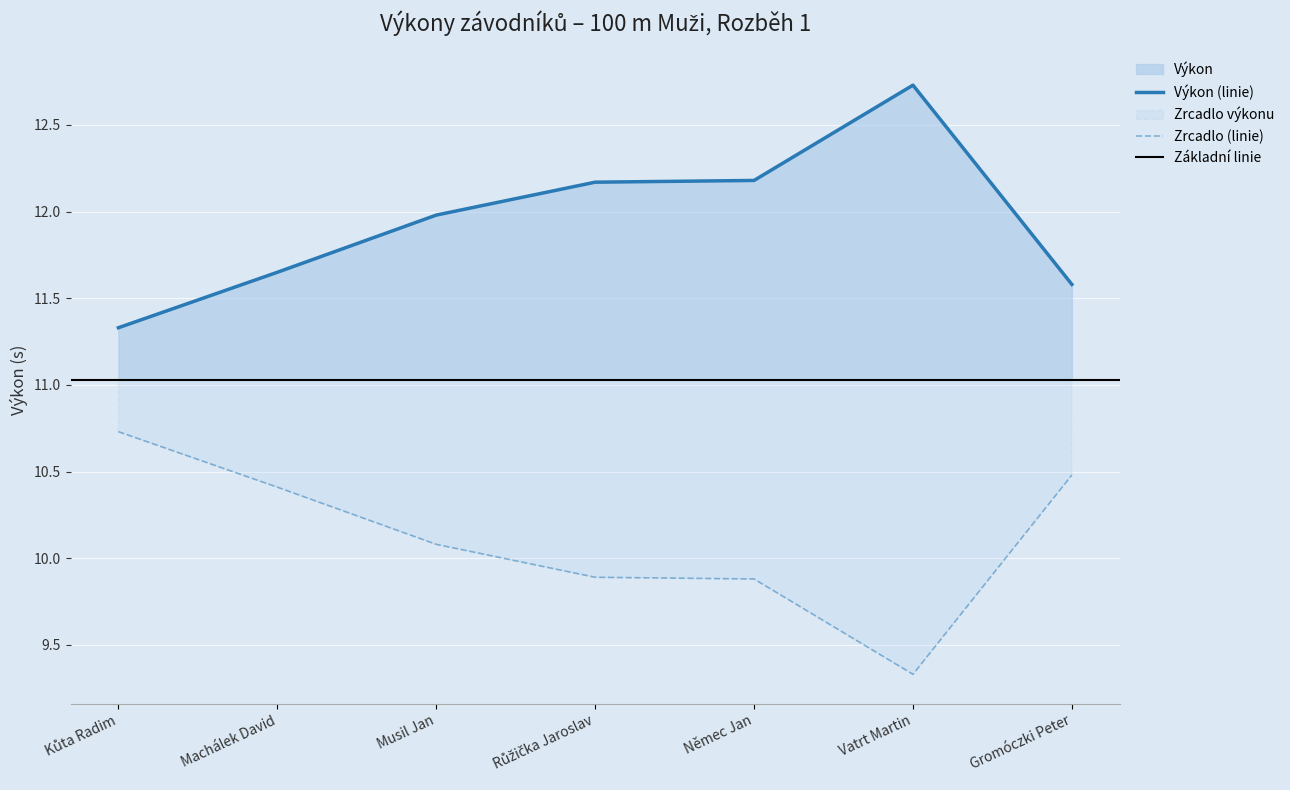

How many points are higher than both their immediate neighbors (excluding endpoints)?

1